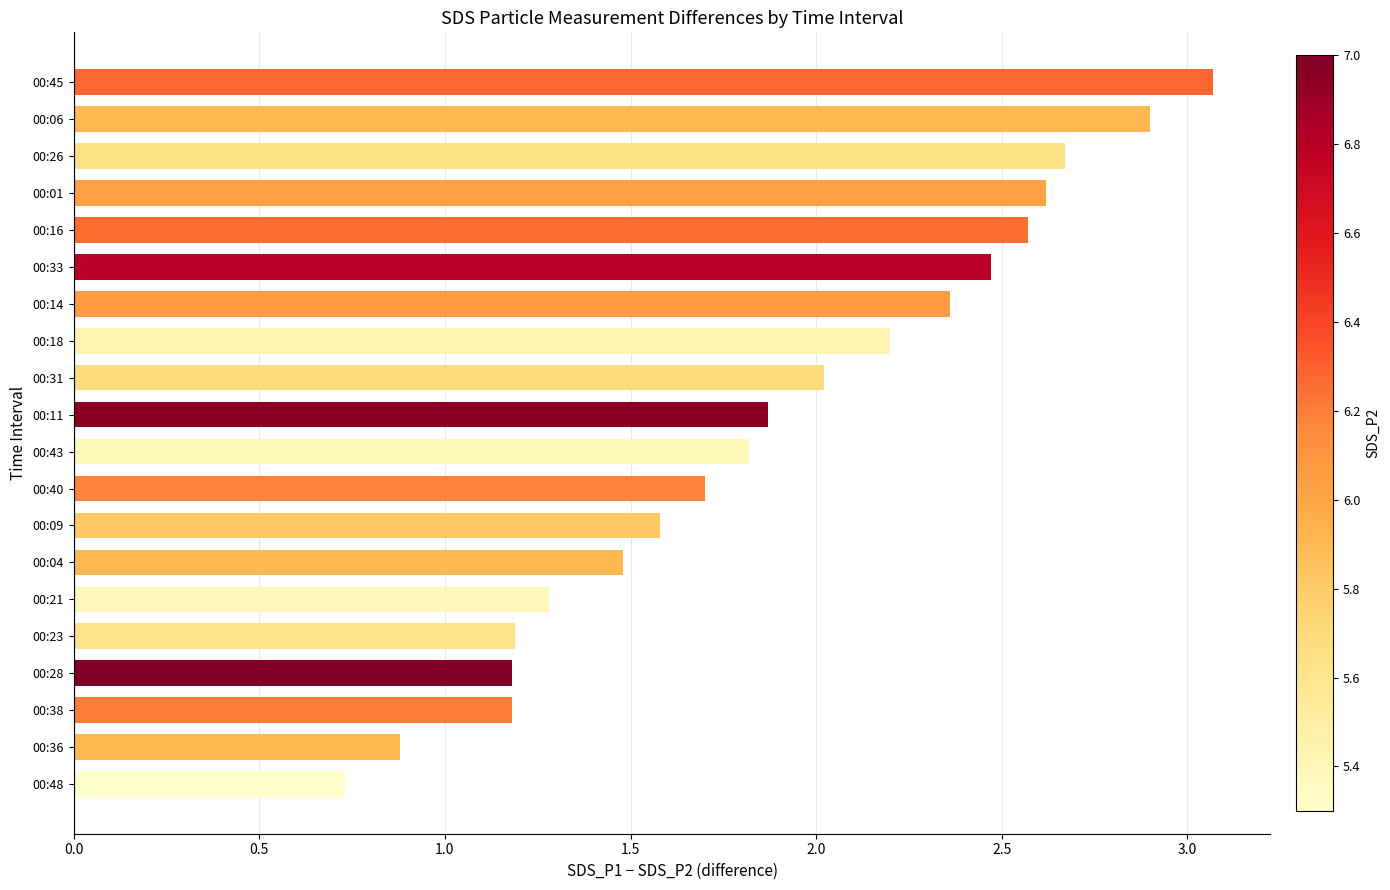

What is the approximate value at 00:01?

2.6